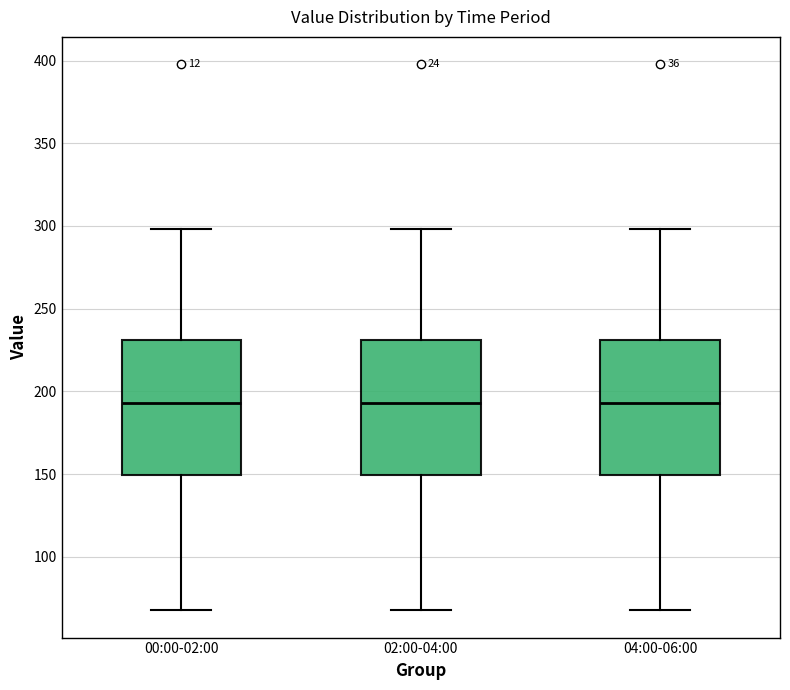

Reading left to right, read every box against the y-axis: the position of its median line, the range the box covers, and the ends of its whiskers. The values are not printed on the chart, so give them approximately, as read against the axis.

00:00-02:00: median 195, box 150 to 230, whiskers 70 to 300
02:00-04:00: median 195, box 150 to 230, whiskers 70 to 300
04:00-06:00: median 195, box 150 to 230, whiskers 70 to 300